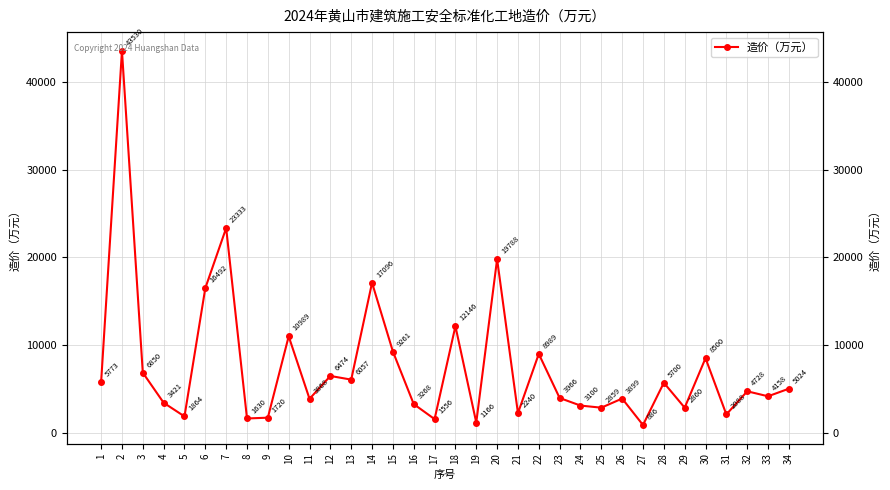

List the labels in order of value, smallest first.

27, 19, 17, 8, 9, 5, 31, 21, 25, 29, 24, 16, 4, 11, 26, 23, 33, 32, 34, 28, 1, 13, 12, 3, 30, 22, 15, 10, 18, 6, 14, 20, 7, 2